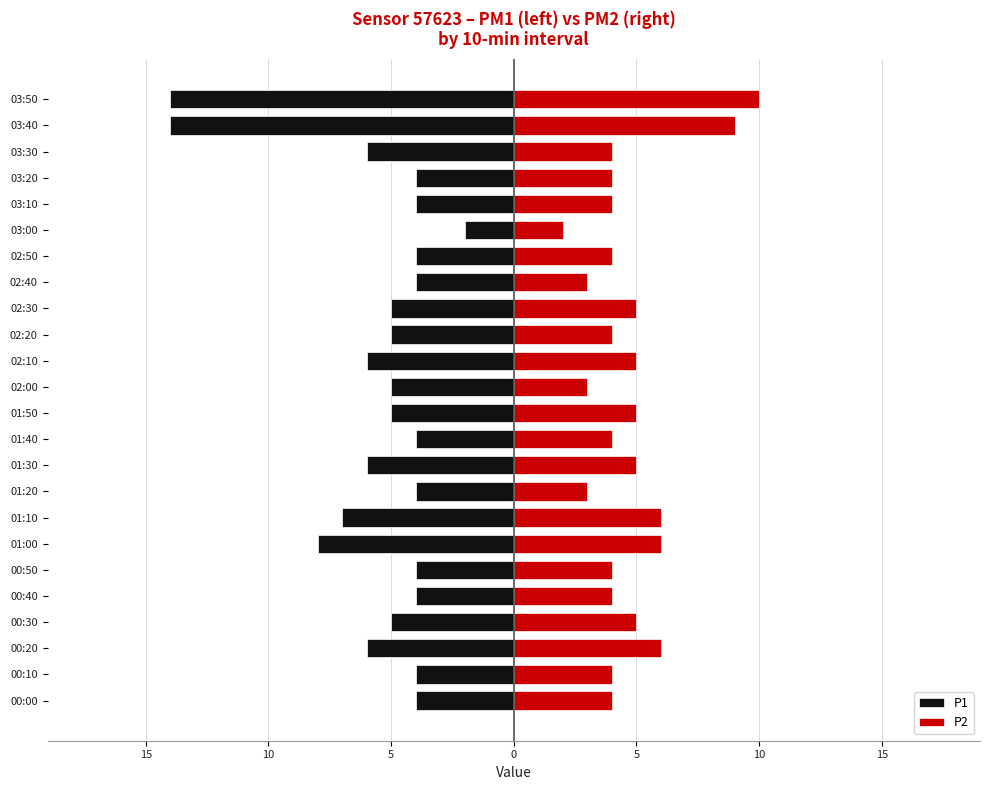

Which series changed the most between 02:00 and 03:00?

P1